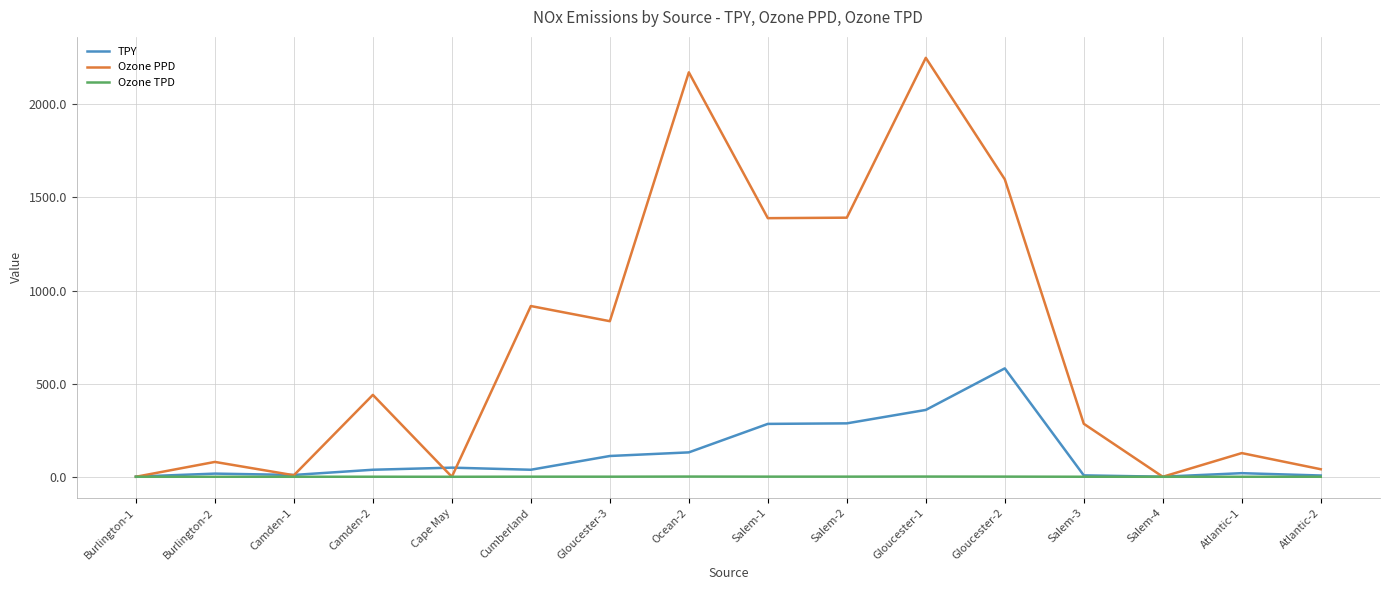

Rank the series by their average value, from lowest to highest.

Ozone TPD, TPY, Ozone PPD